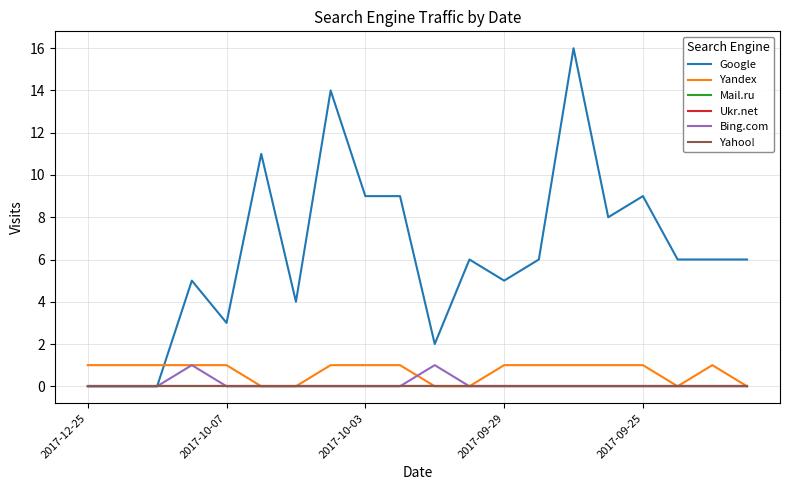

What is the sum of all Google values?

125